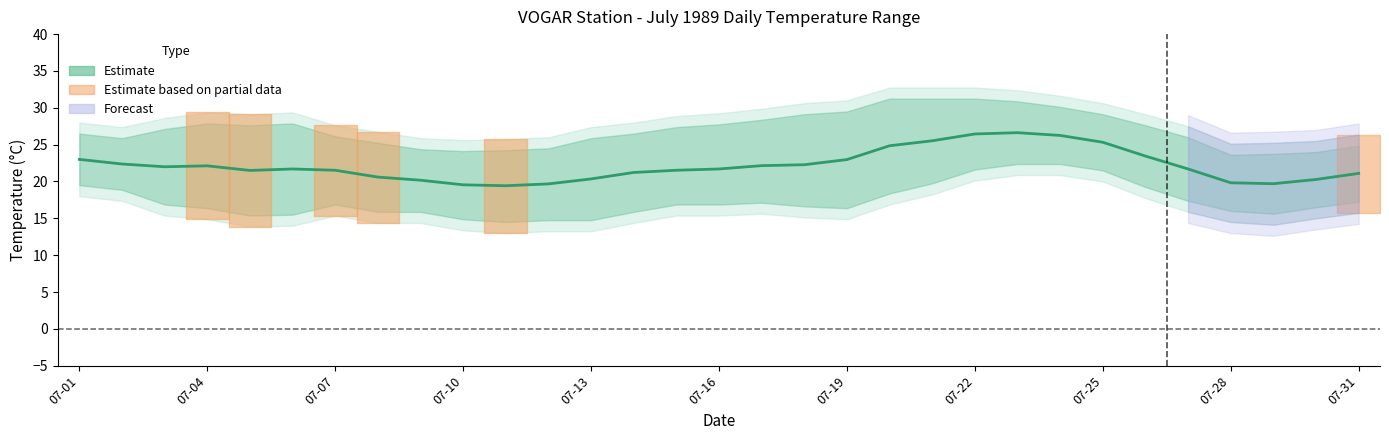

In Min Temp (C), how many points are lower than both neighbors (excluding endpoints)?

10